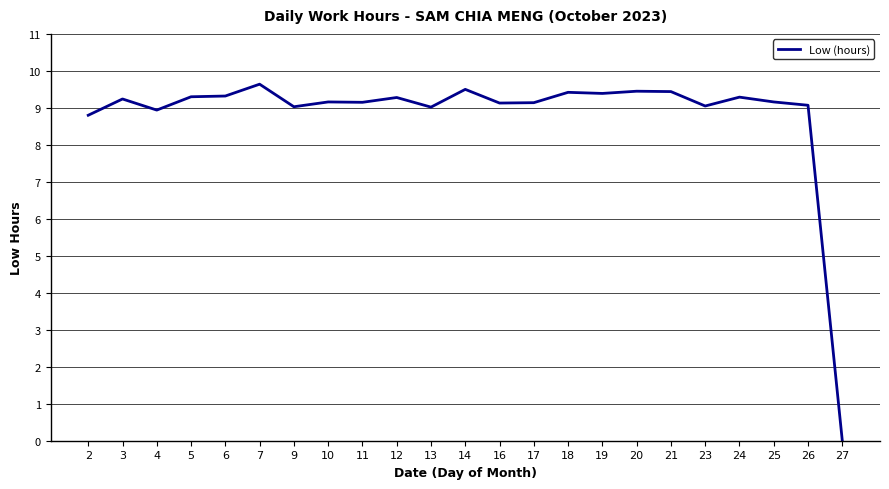

What value does the data have at 16?

9.1